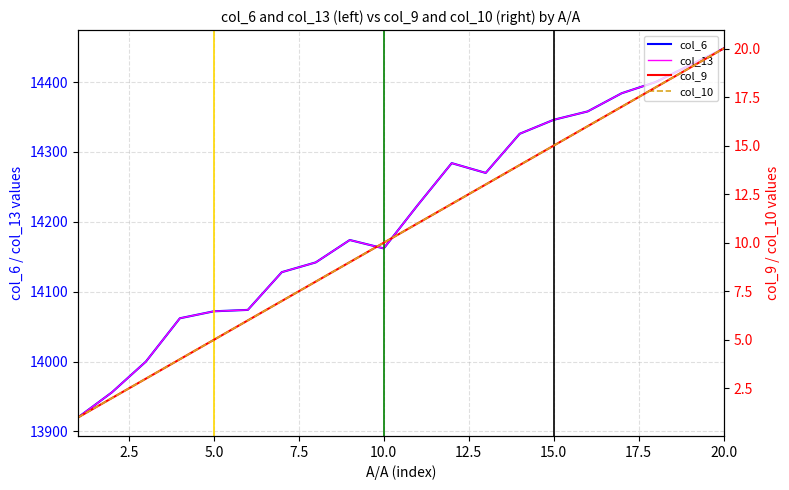

Is this an area chart (filled region under the line)?

No